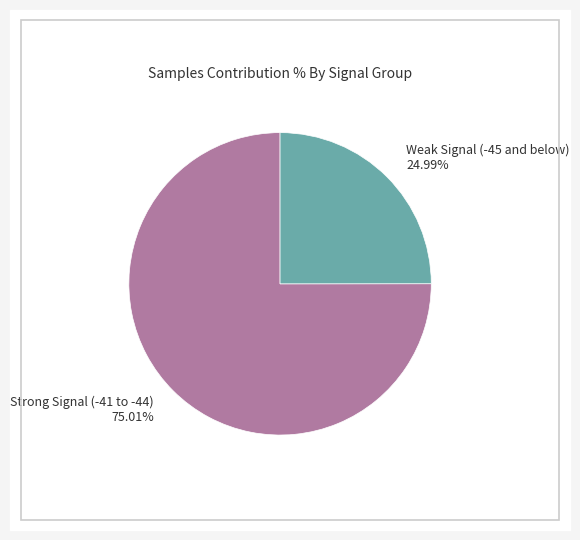

Rank the categories by value from lowest to highest.

Weak Signal (-45 and below) 24.99%, Strong Signal (-41 to -44) 75.01%